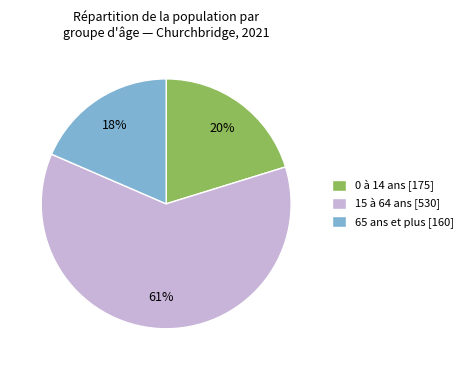

Between 15 à 64 ans and 0 à 14 ans, which is larger?

15 à 64 ans